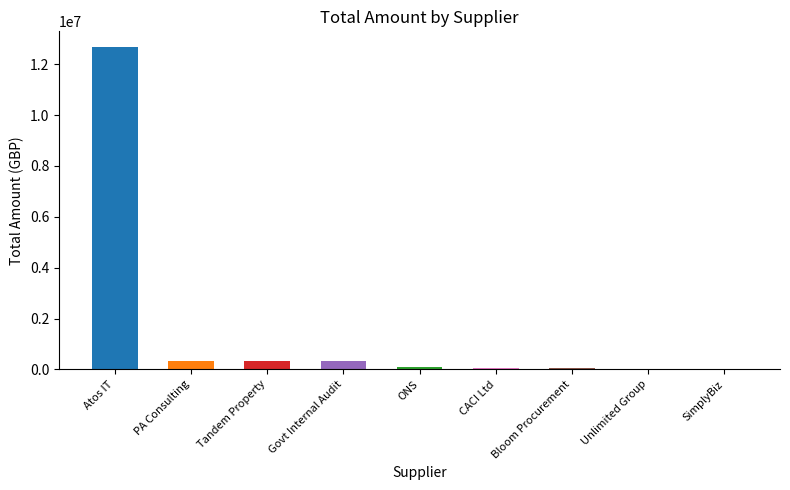

What is the sum of all values?

13906289.4